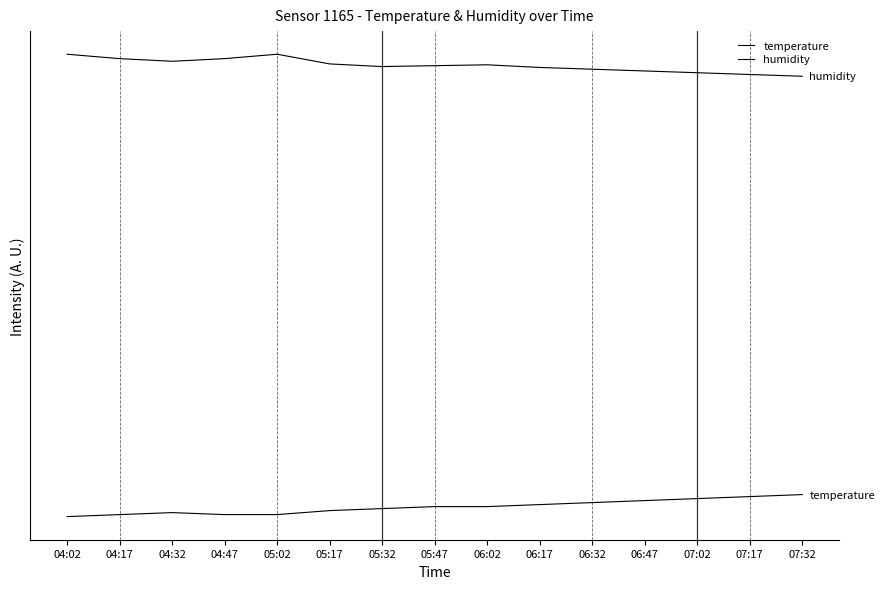

What is the label of the 13th point from the left?

07:02